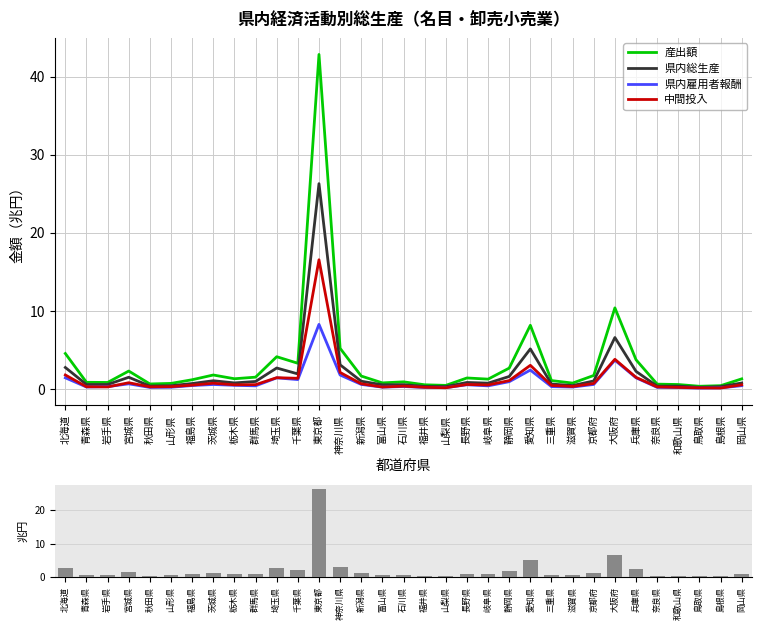

What are all the series names shown in the legend?

産出額, 県内総生産, 県内雇用者報酬, 中間投入, 県内総生産（参考）